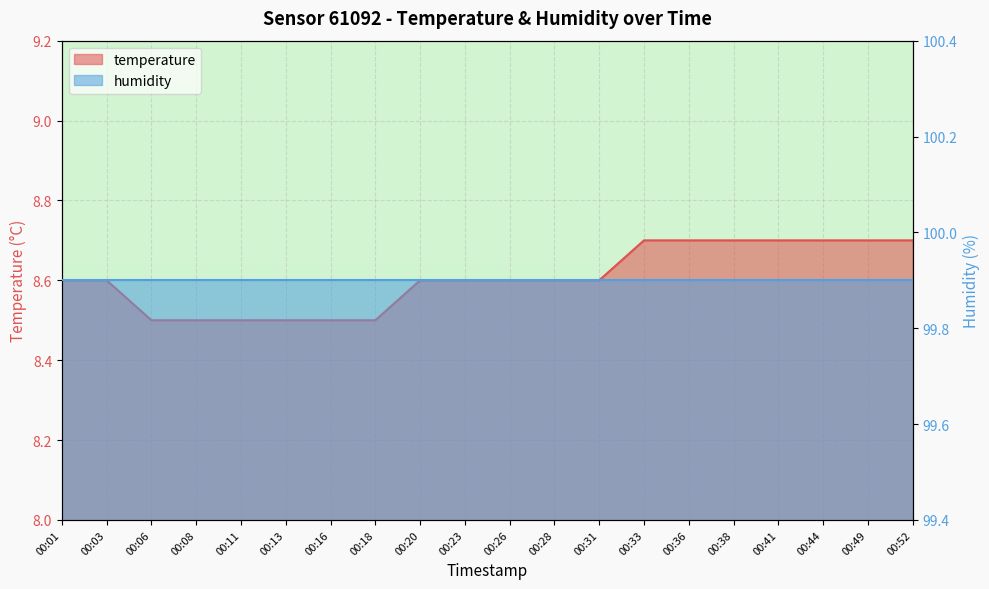

Rank the categories by value from highest to lowest.

00:33, 00:36, 00:38, 00:41, 00:44, 00:49, 00:52, 00:01, 00:03, 00:20, 00:23, 00:26, 00:28, 00:31, 00:06, 00:08, 00:11, 00:13, 00:16, 00:18